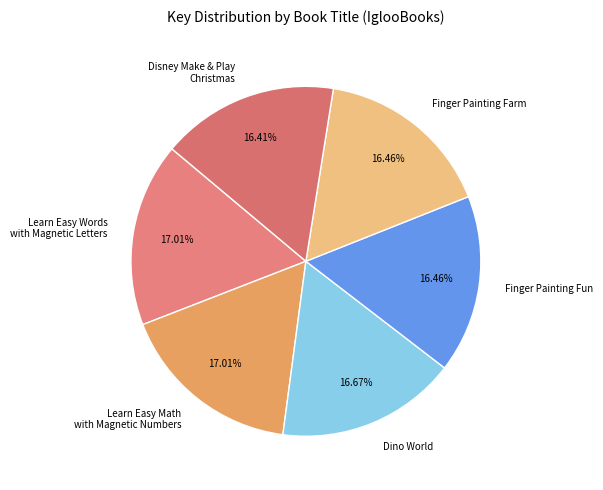

What percentage is the Finger Painting Farm slice, to the nearest percent?

16%